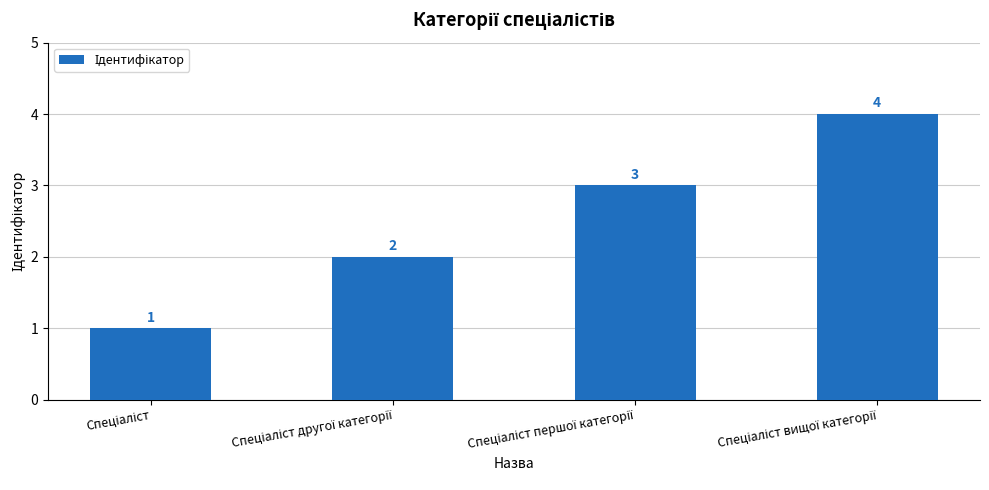

What is the sum of all values?

10